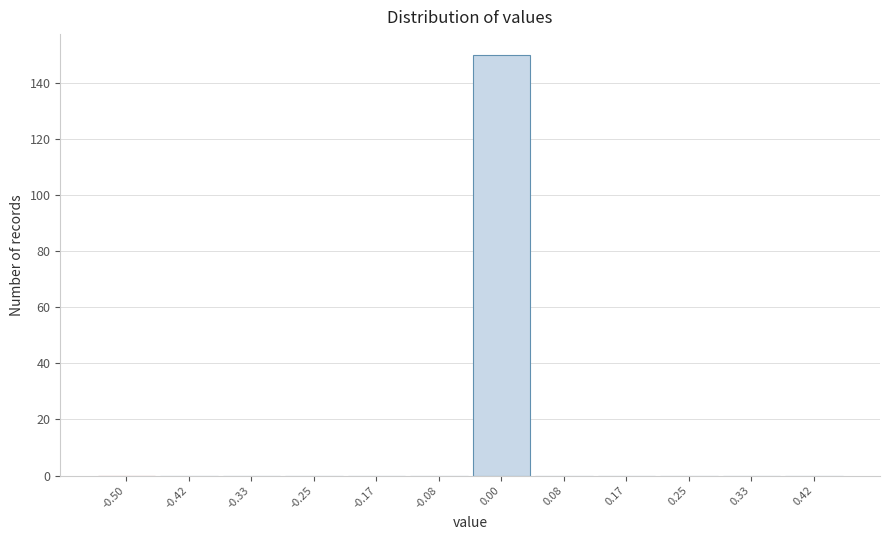

Reading left to right, transcribe all the data shown in this chart.

-0.50=0	-0.42=0	-0.33=0	-0.25=0	-0.17=0	-0.08=0	0.00=150	0.08=0	0.17=0	0.25=0	0.33=0	0.42=0